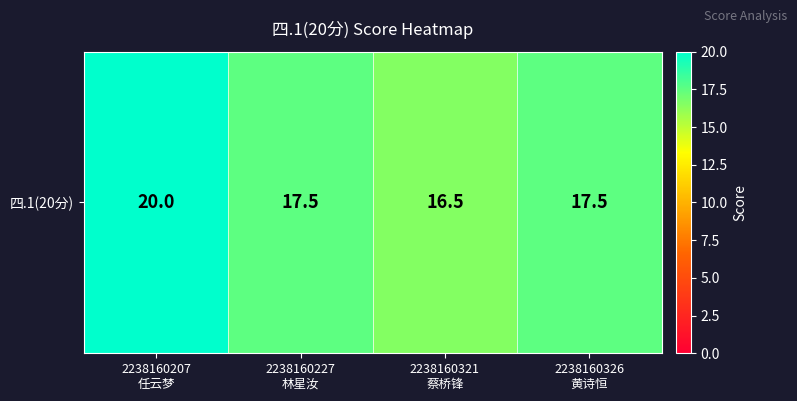

How many series are shown in this chart?

1